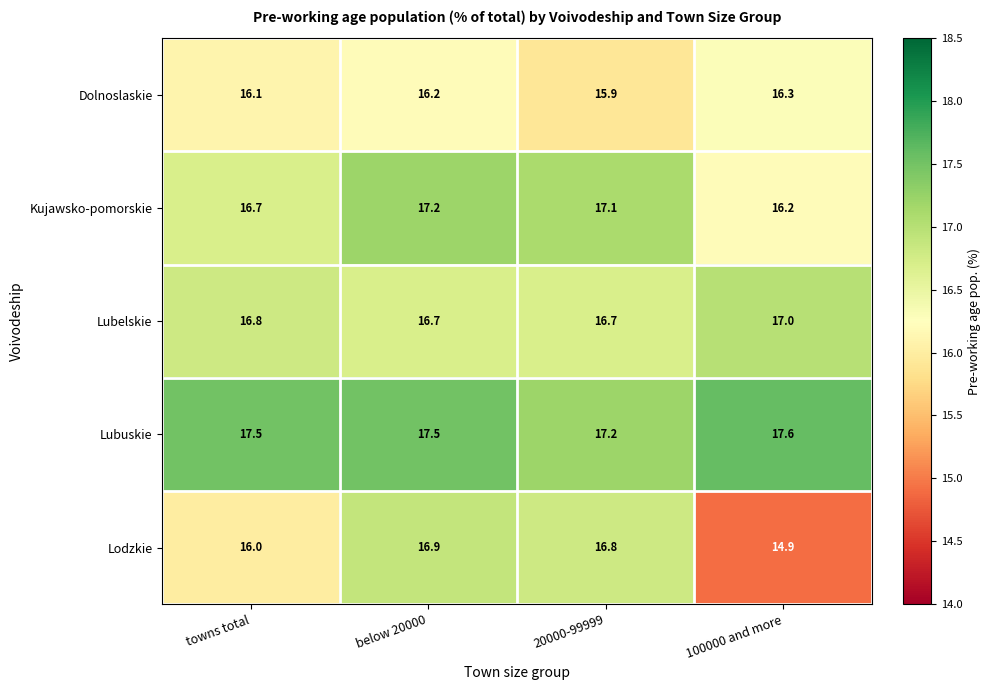

At how many categories does at least one series exceed 15?

4